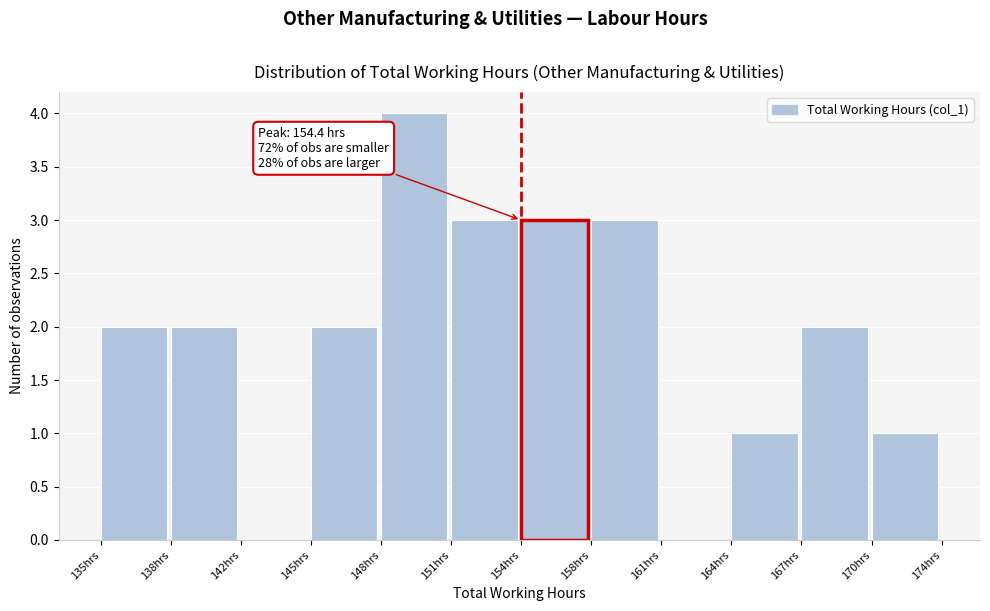

Over which range of the x-axis is the bar tallest?

148.0 to 151.2